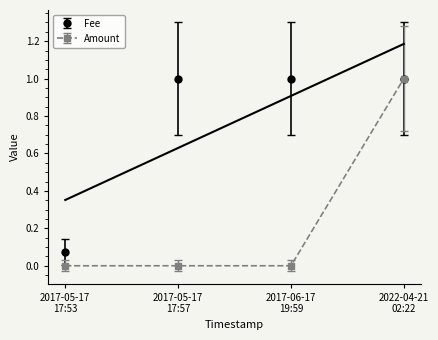

Rank the series by their average value, from highest to lowest.

Fee, Amount